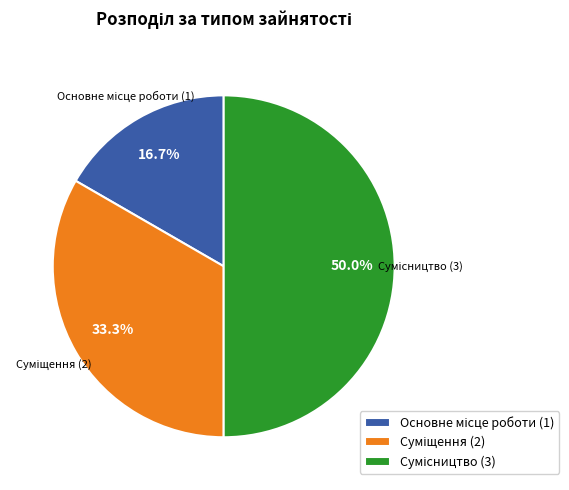

How many slices are in this pie chart?

3